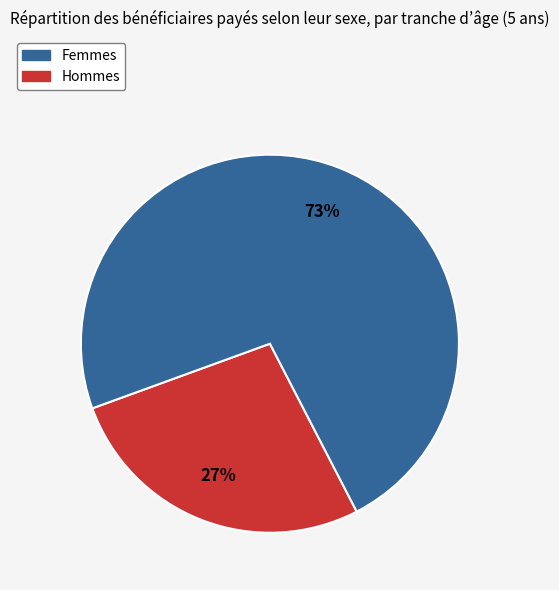

Is there a majority slice in this chart?

Yes